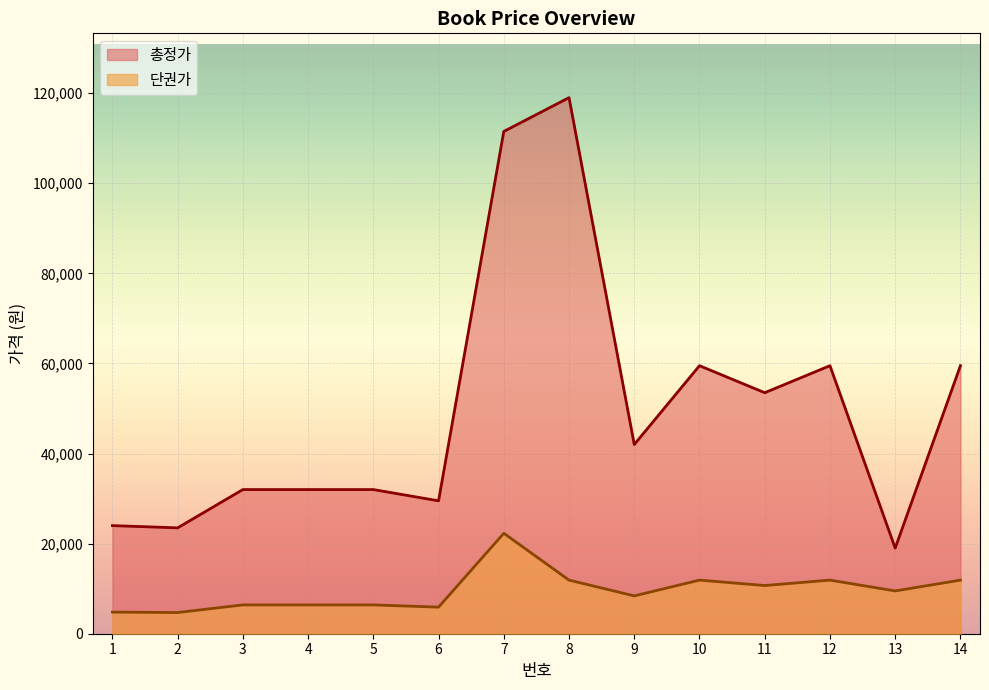

Is it true that 단권가 equals 4800 at 1?

True